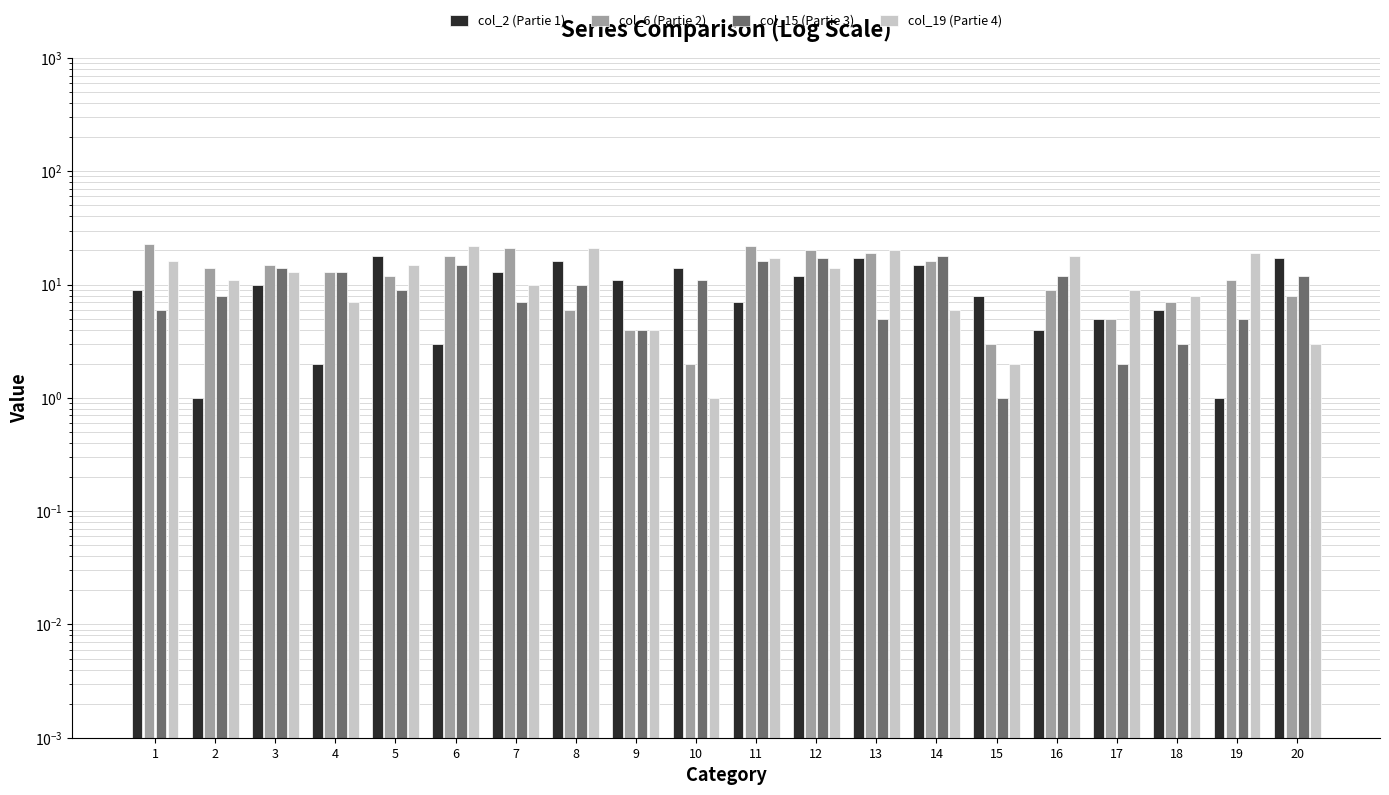

How many groups of bars are there?

20